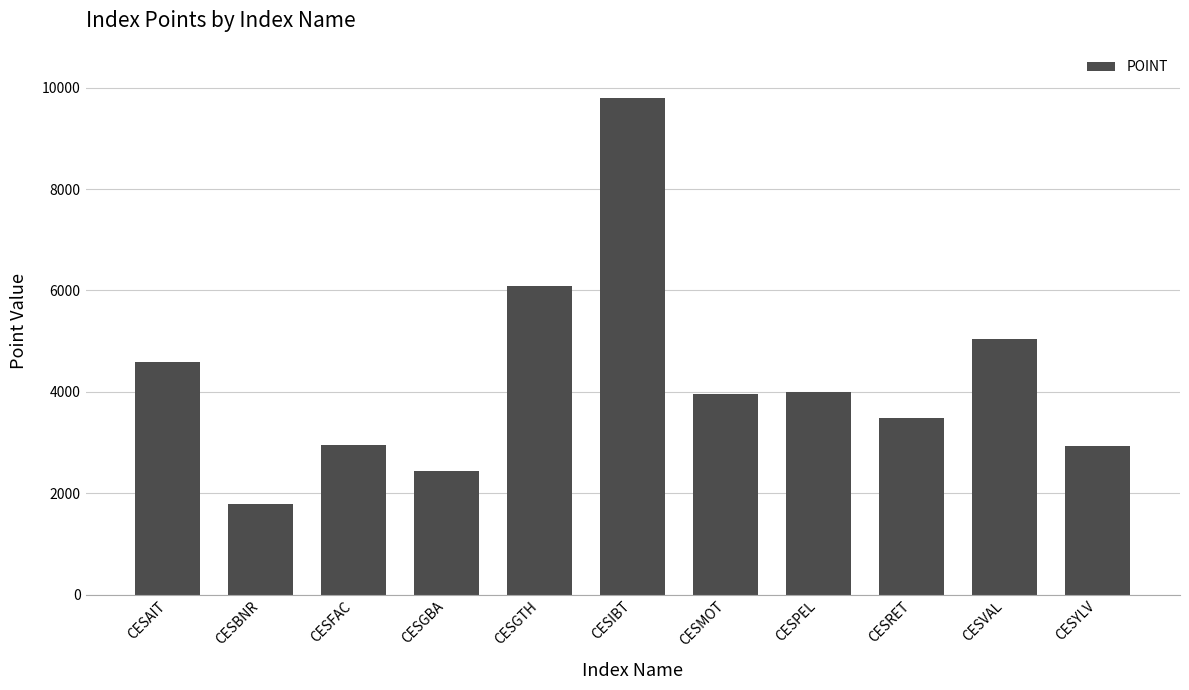

What is the maximum value shown in the chart?

9805.7